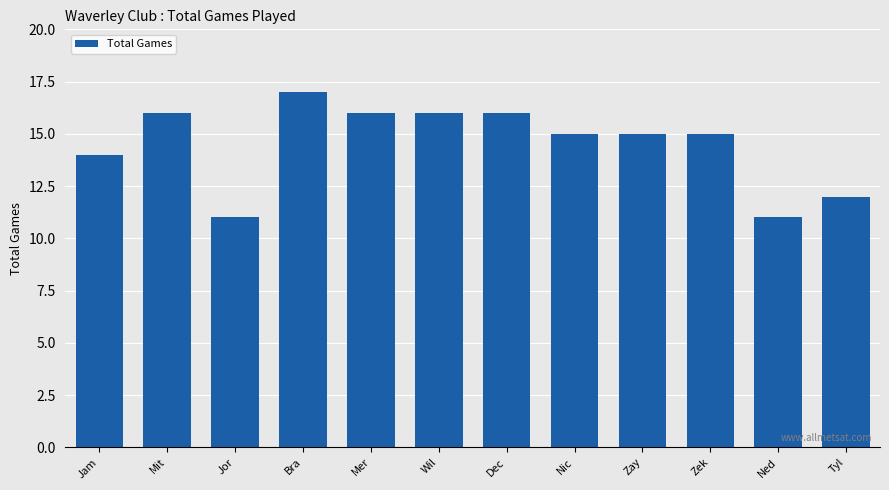

Reading left to right, what are all the values shown in this chart?

Jam=14	Mit=16	Jor=11	Bra=17	Mer=16	Wil=16	Dec=16	Nic=15	Zay=15	Zek=15	Ned=11	Tyl=12